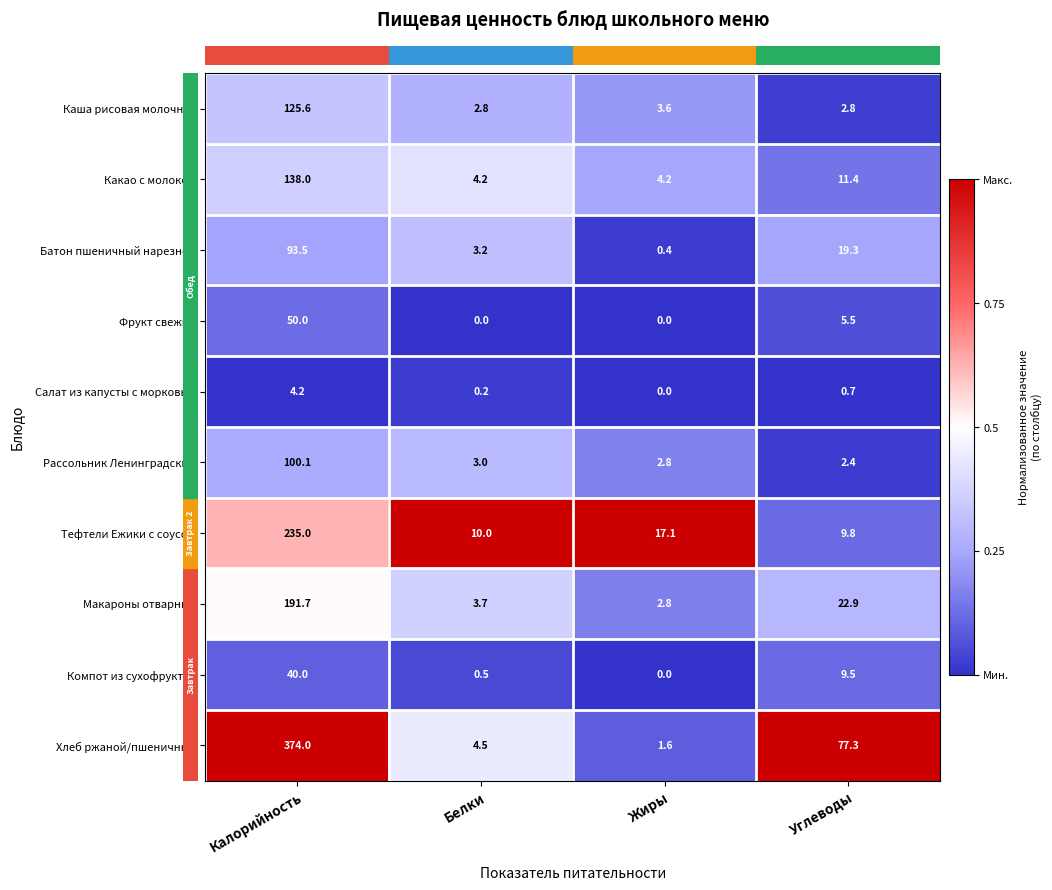

What is the approximate value of Рассольник Ленинградский at Белки?

3.0